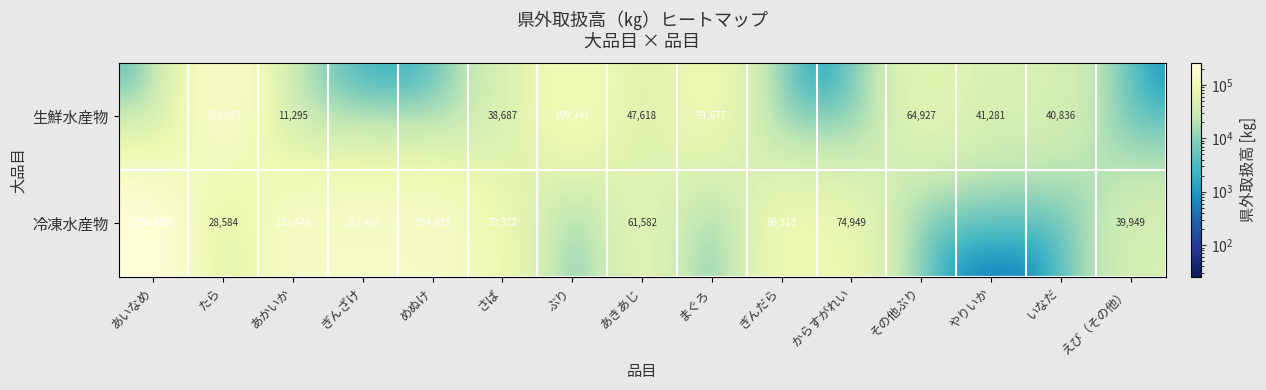

At how many categories does at least one series exceed 249566?

1